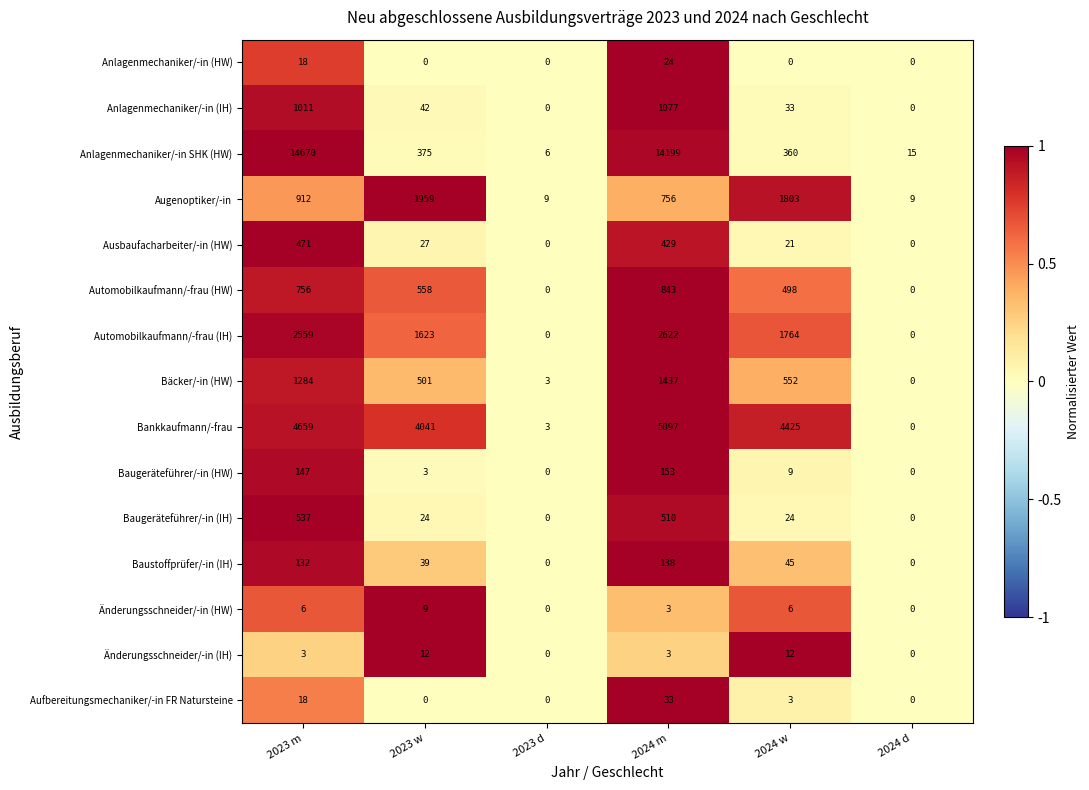

The Augenoptiker/-in series shows 1803 at 2024 w. True or false?

True